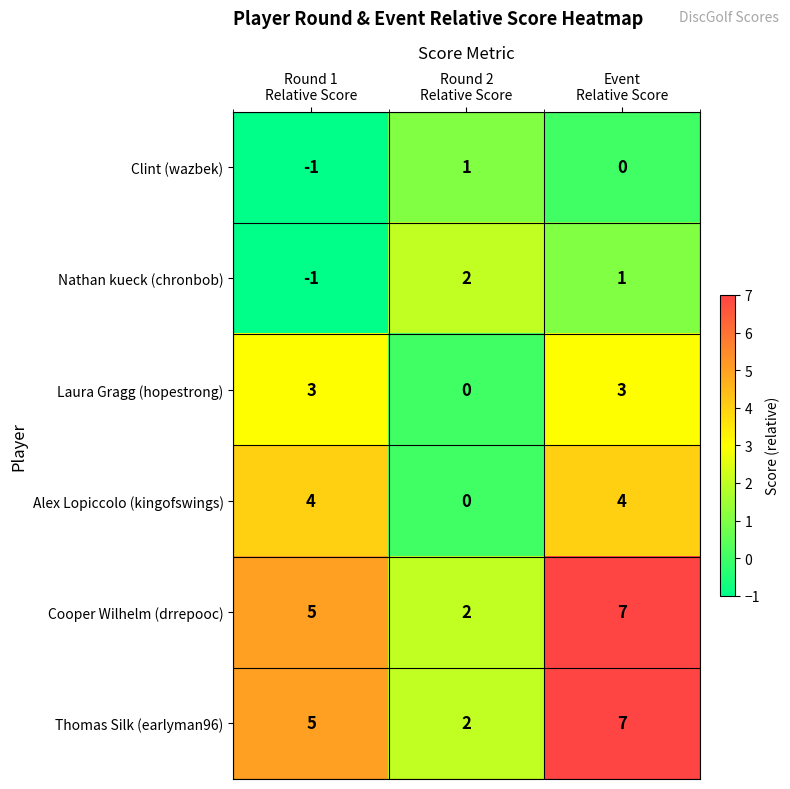

What is the difference between the highest and lowest values at Round 1
Relative Score?

6